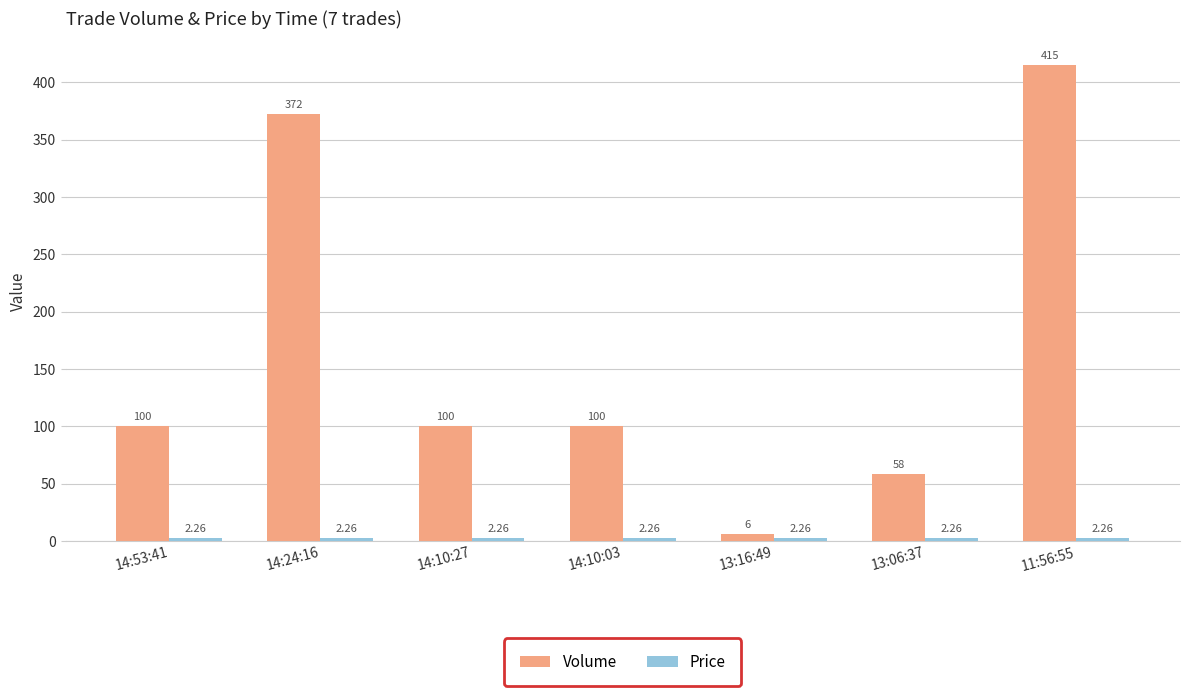

What is the spread (max minus min) of values at 11:56:55?

412.7